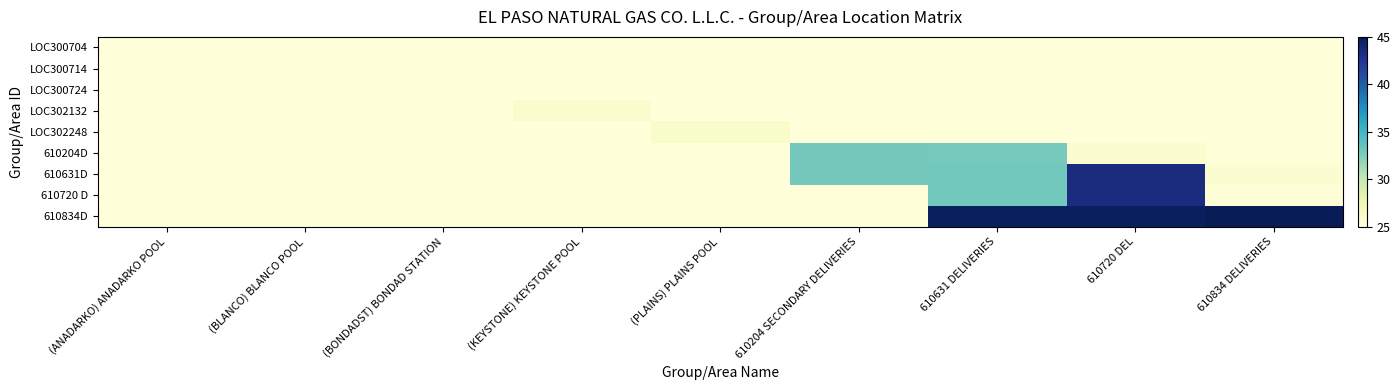

Between (ANADARKO) ANADARKO POOL and (PLAINS) PLAINS POOL, which is larger?

(ANADARKO) ANADARKO POOL